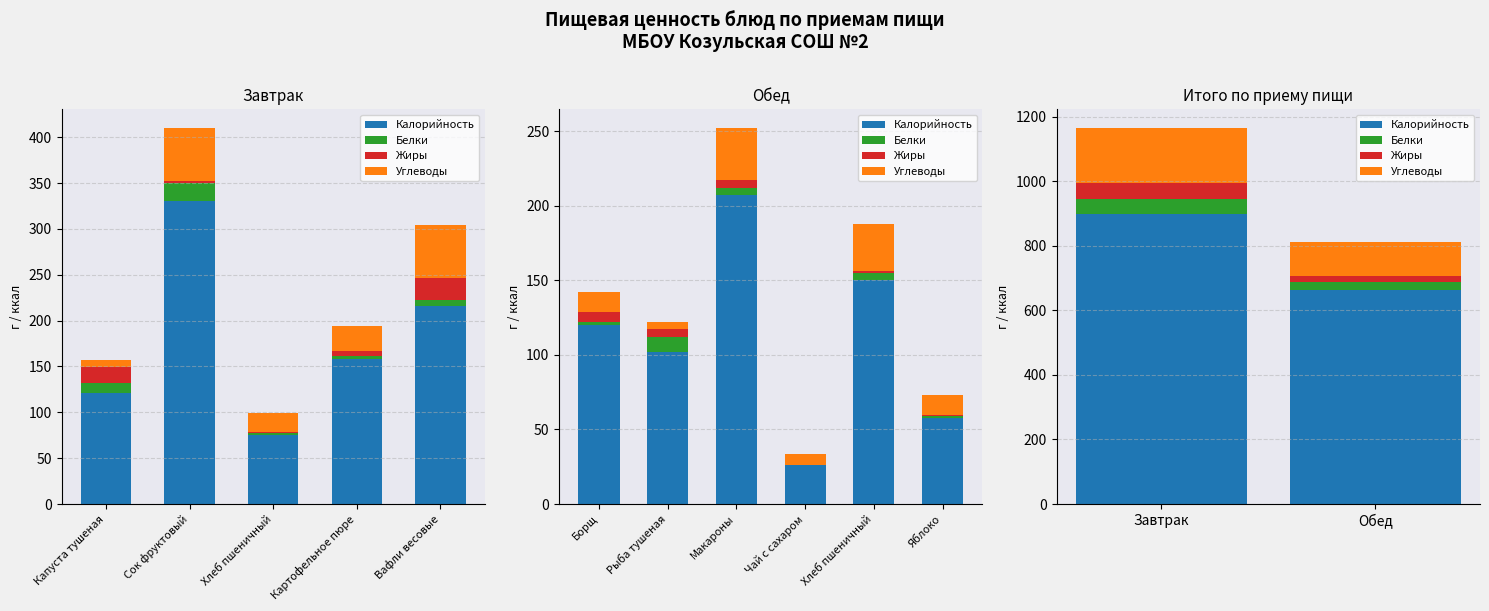

What is the value of the Белки bar at the 2nd from the left?

23.0